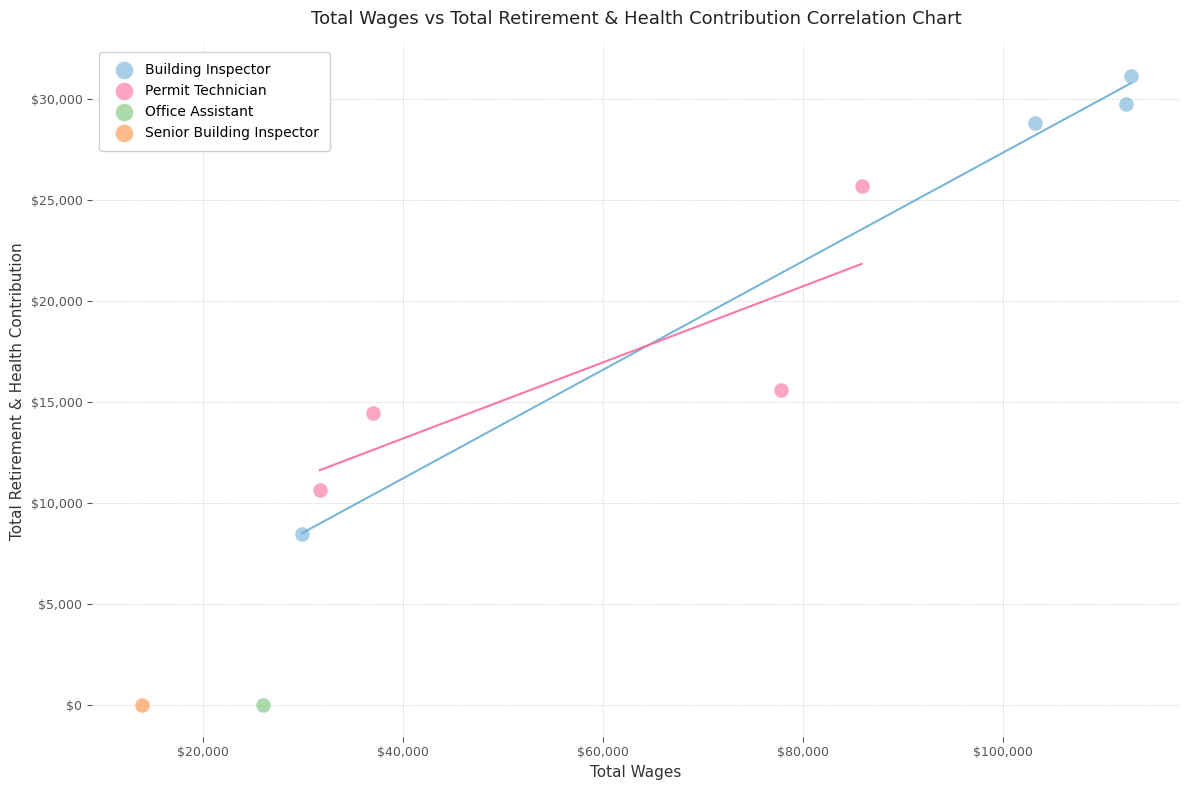

What are all the series names shown in the legend?

Building Inspector, Permit Technician, Office Assistant, Senior Building Inspector